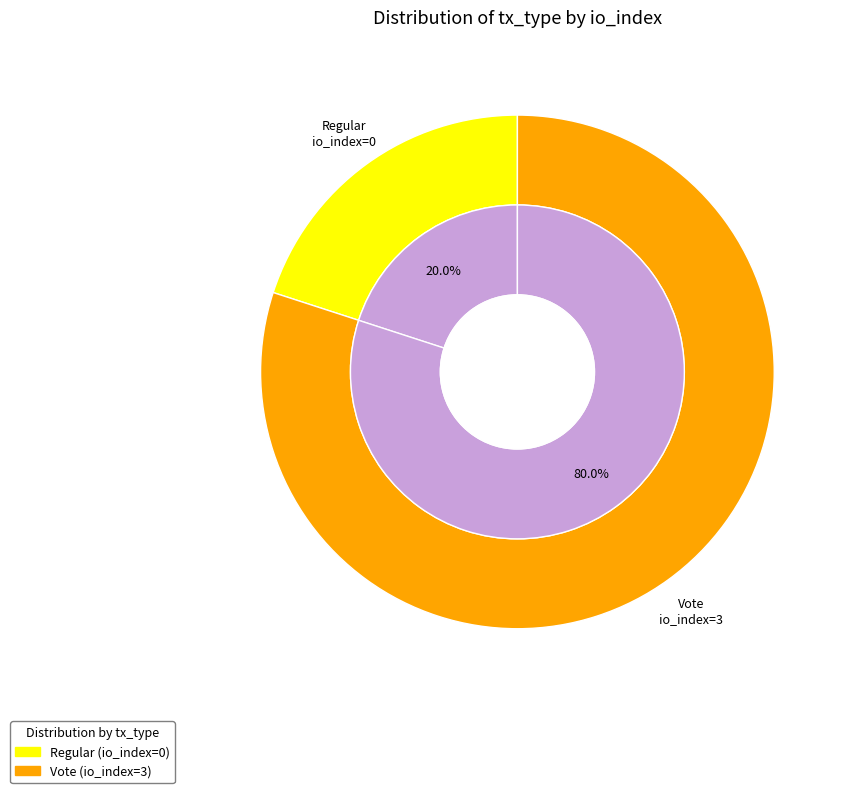

Which slice represents more than half of the pie?

Vote